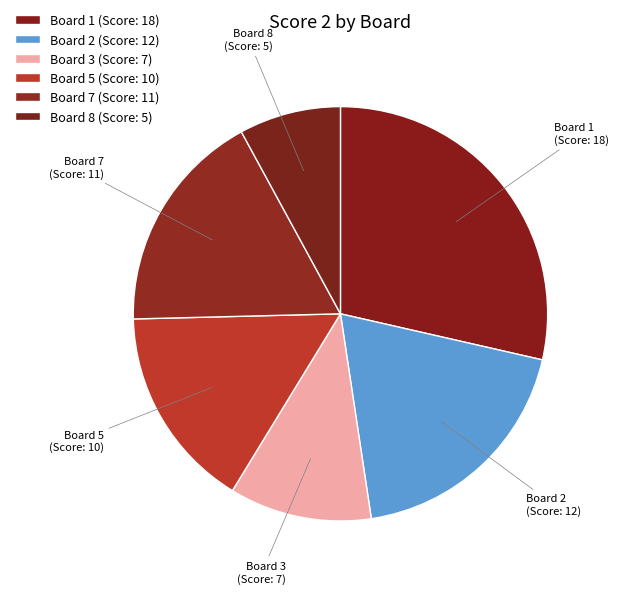

Is it true that Board 3 is 11% of the pie?

True